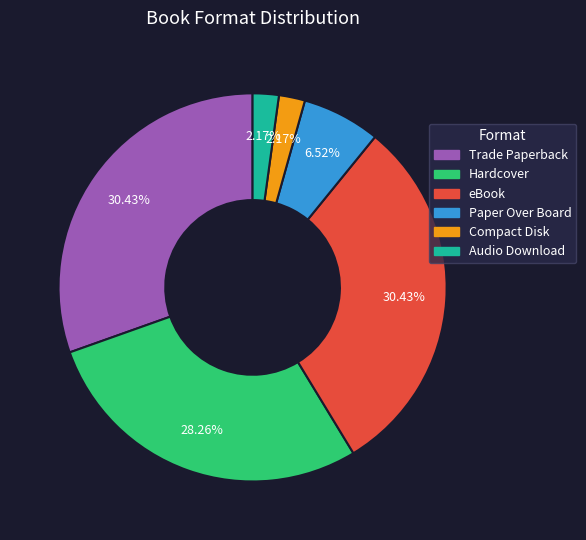

Is the sum of Audio Download and Hardcover greater than half?

No